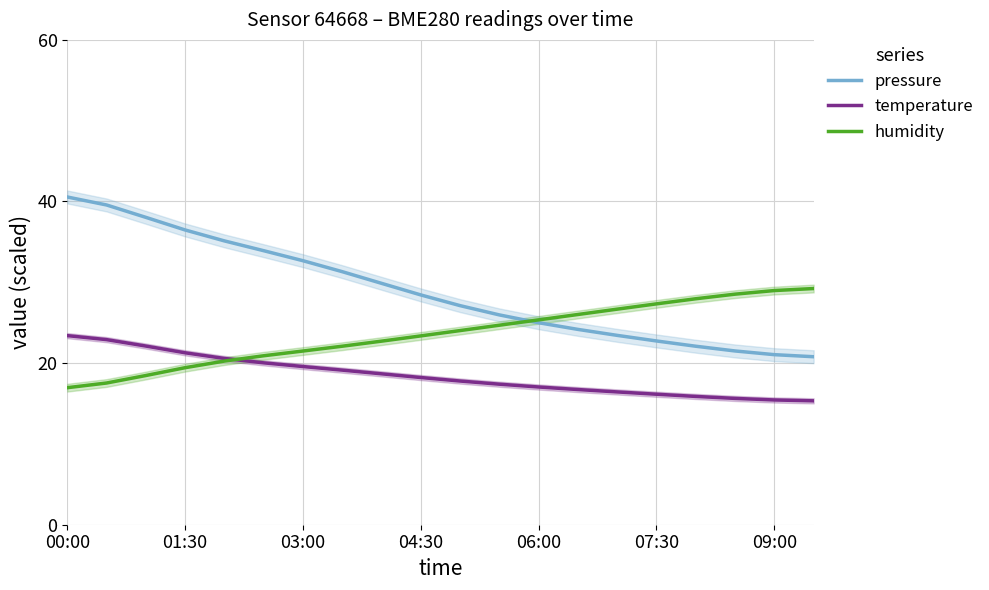

True or false: pressure and temperature cross at least once.

False